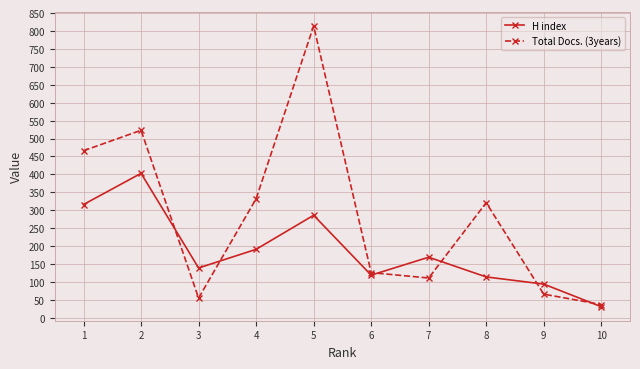

How many data points in H index are less than 169?

5